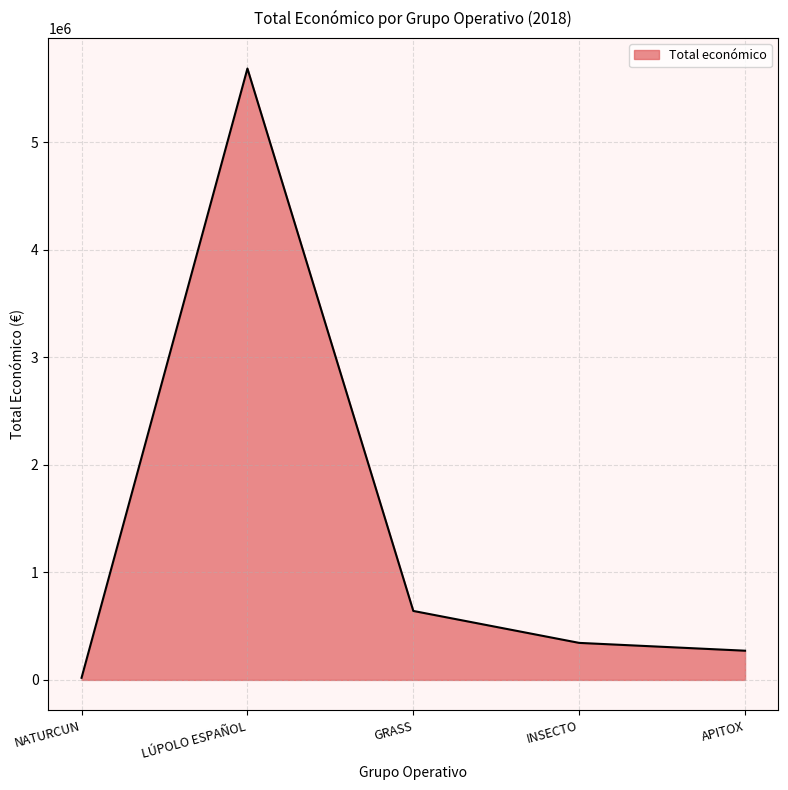

Which label corresponds to the smallest value in the chart?

NATURCUN